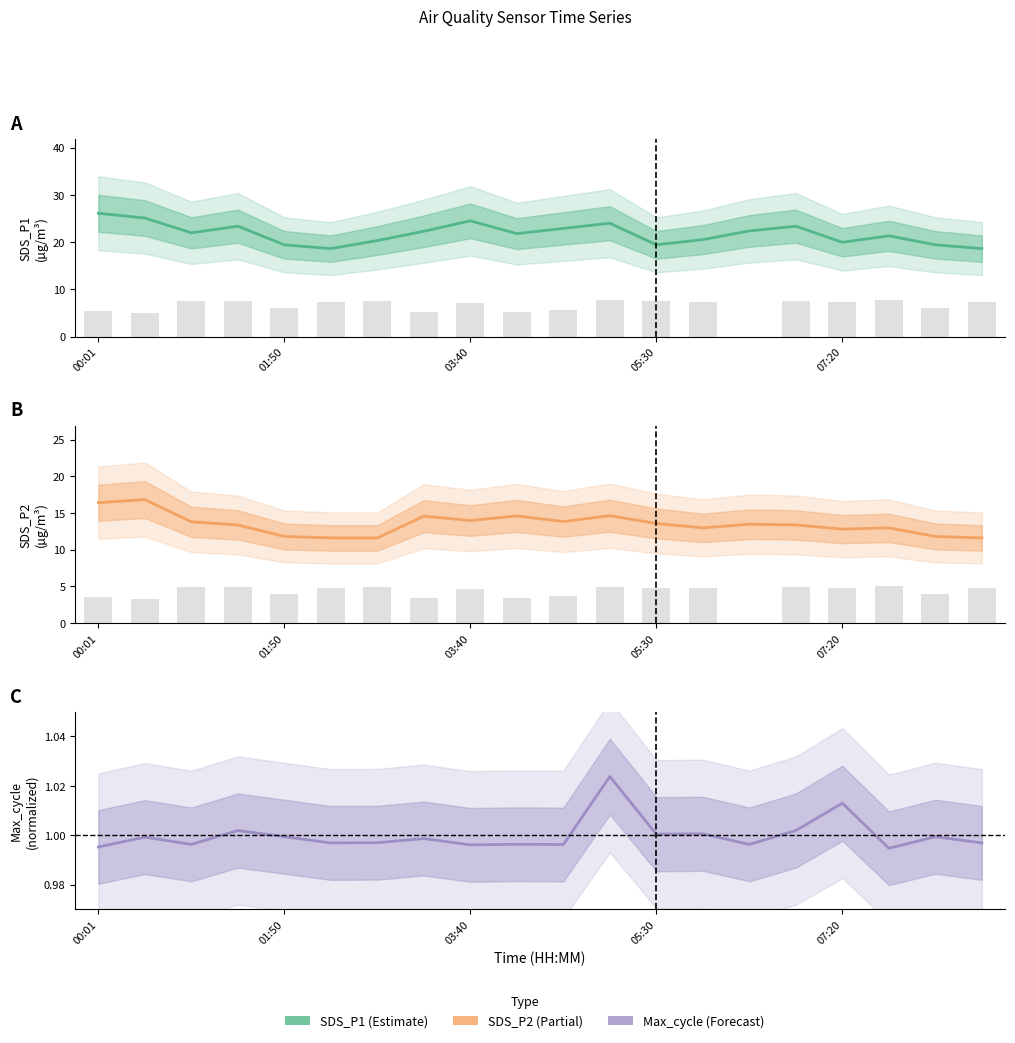

At which label is Max_cycle ratio closest to 1?

05:30